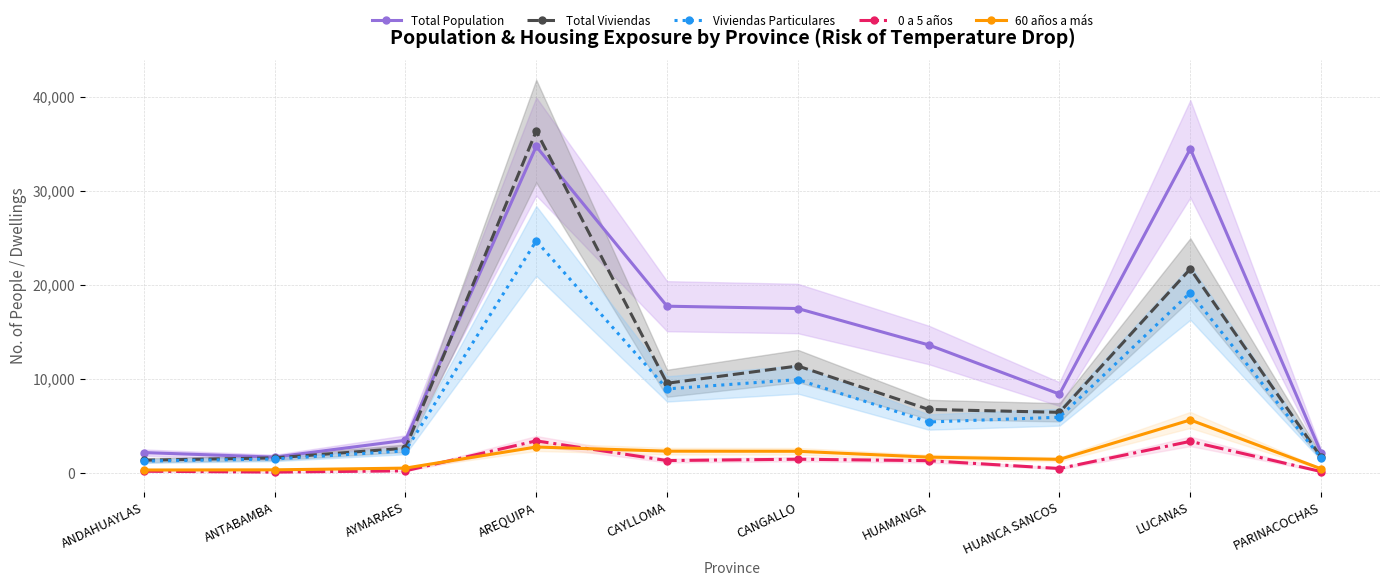

True or false: Total Viviendas has a value of 2296 at PARINACOCHAS.

False